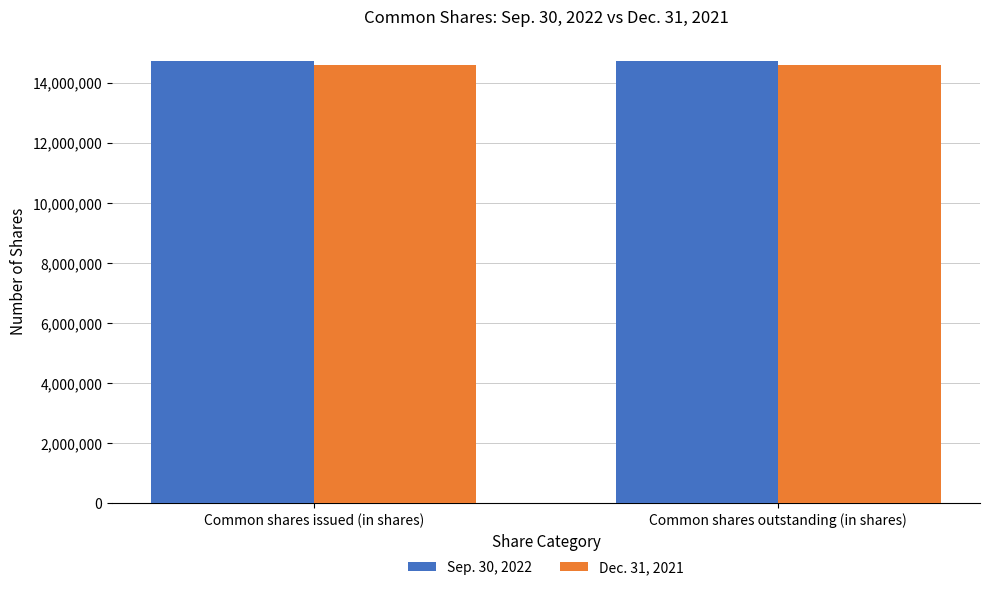

Reading right to left, extract all data points from this chart.

Sep. 30, 2022: 14713623	14713623
Dec. 31, 2021: 14597079	14597079